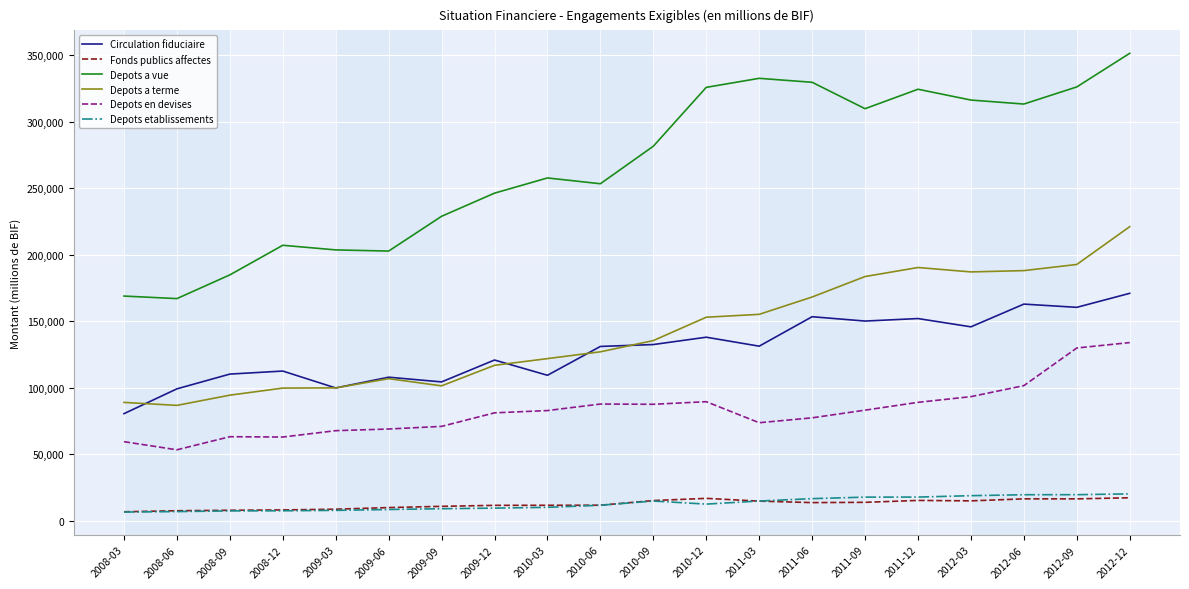

What is the total value across all series at 2012-12?

915122.7